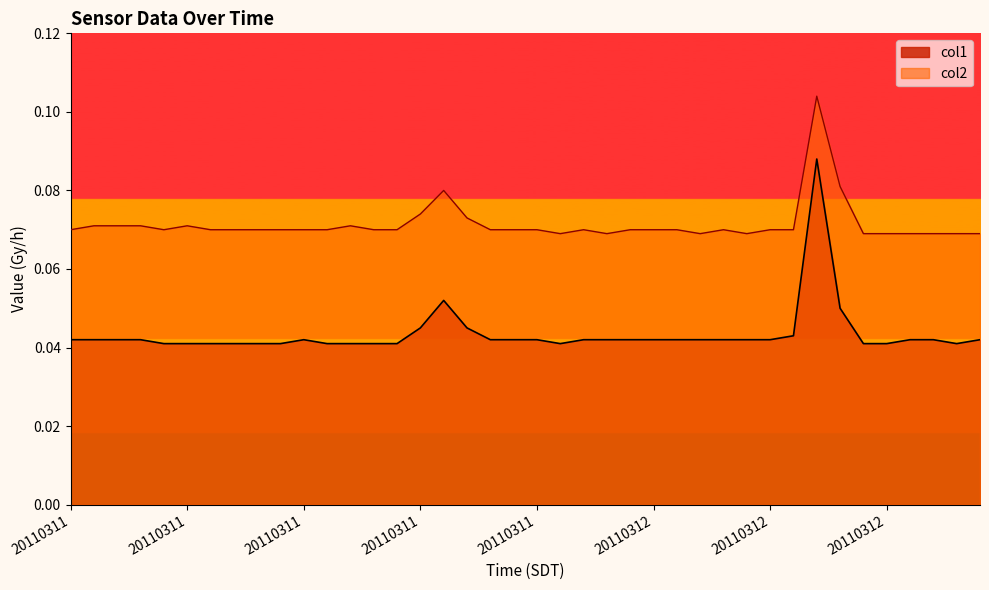

What is the highest value of the col2 series?

0.1